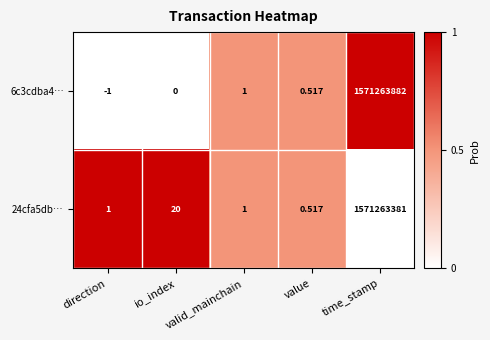

Which label corresponds to the smallest value in the chart?

direction